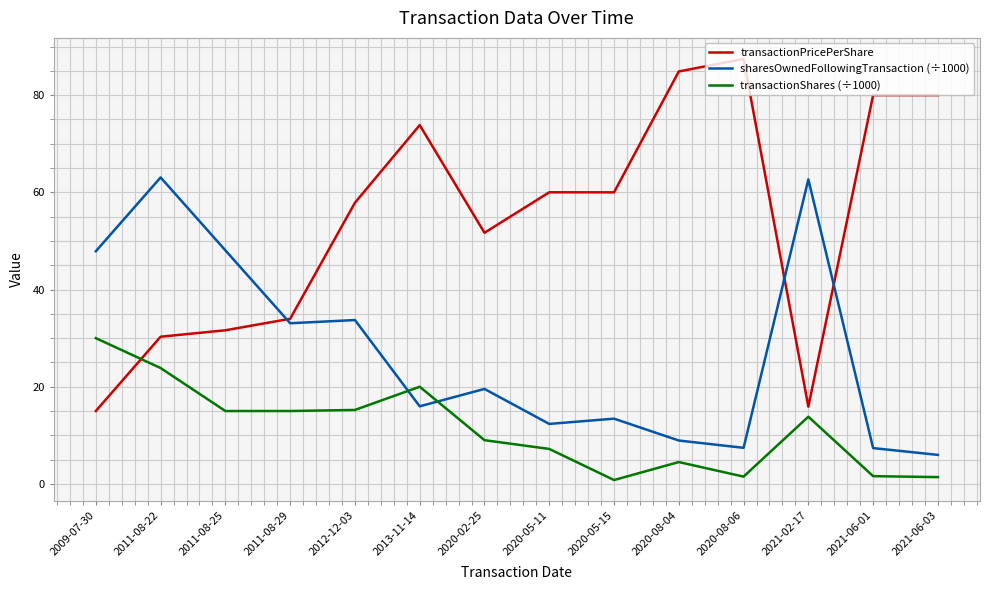

What is the difference between the maximum and minimum values in the transactionShares (÷1000) series?

29.2